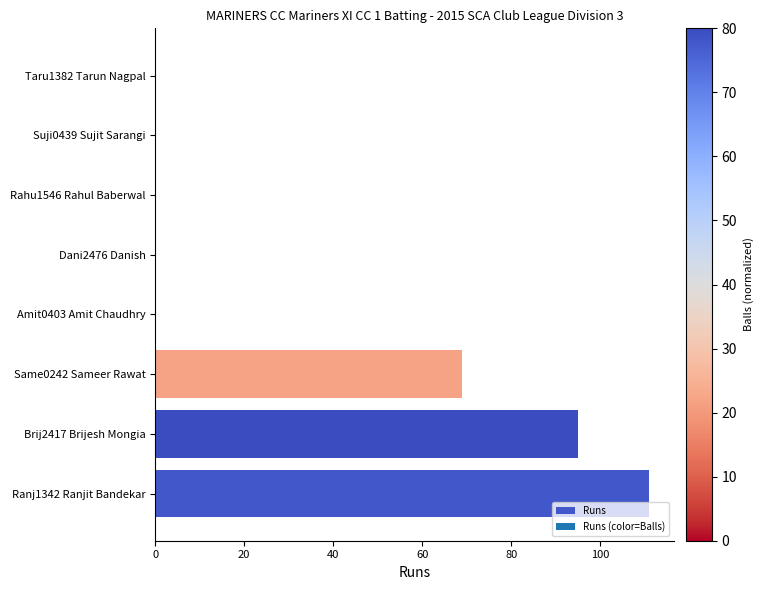

The chart shows a value of 0 at Suji0439 Sujit Sarangi. True or false?

True